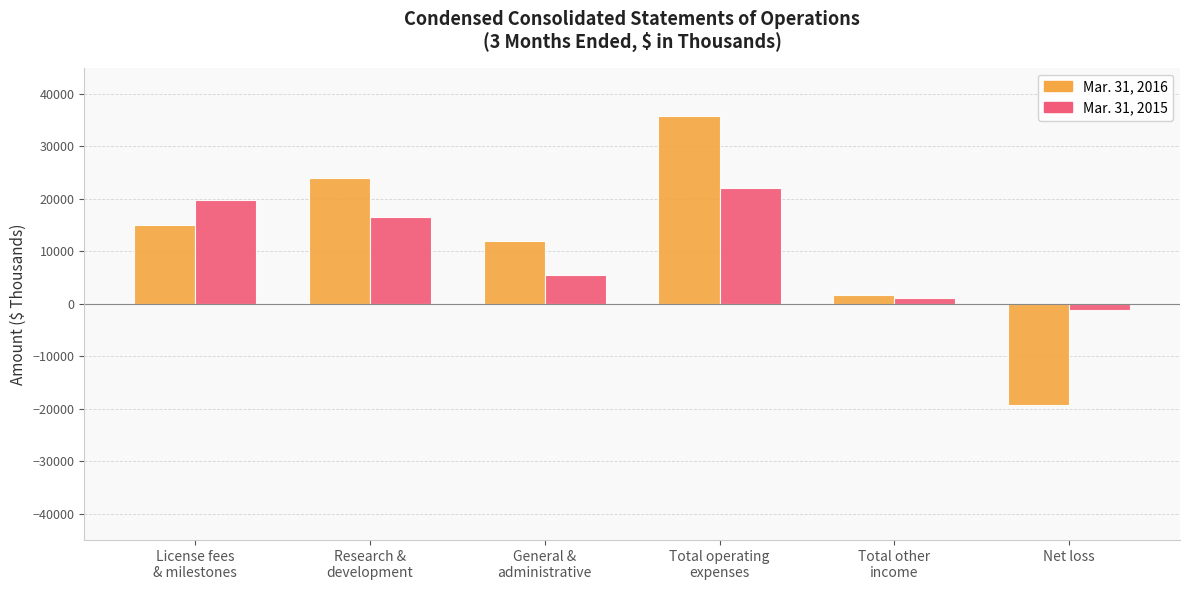

Reading right to left, extract all data points from this chart.

Mar. 31, 2016: Net loss=-19264	Total other
income=1593	Total operating
expenses=35857	General &
administrative=11954	Research &
development=23903	License fees
& milestones=15000
Mar. 31, 2015: Net loss=-1192	Total other
income=1096	Total operating
expenses=22057	General &
administrative=5482	Research &
development=16575	License fees
& milestones=19769